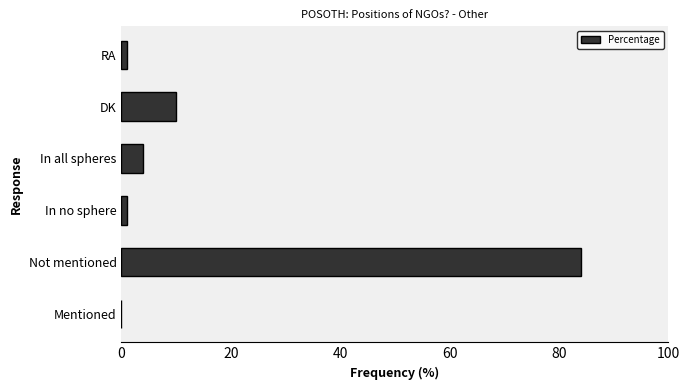

Reading bottom to top, transcribe all the data shown in this chart.

Mentioned=0	Not mentioned=84	In no sphere=1	In all spheres=4	DK=10	RA=1